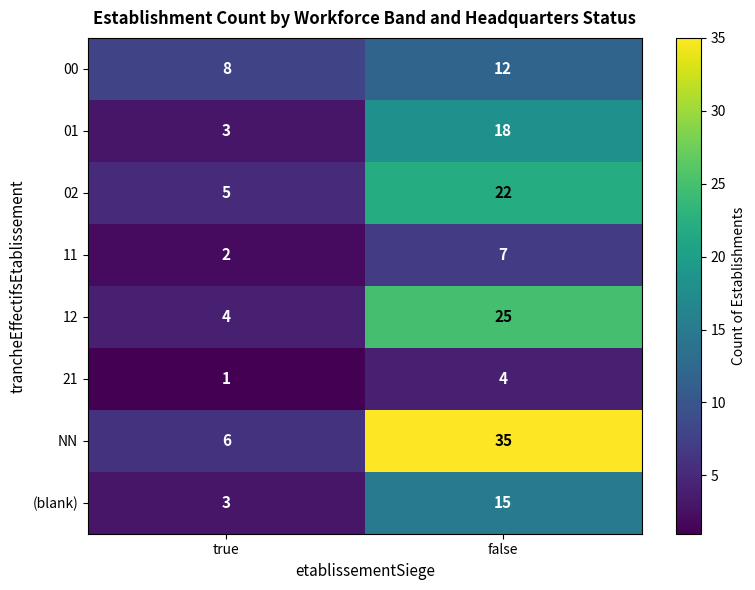

How many series are shown in this chart?

8